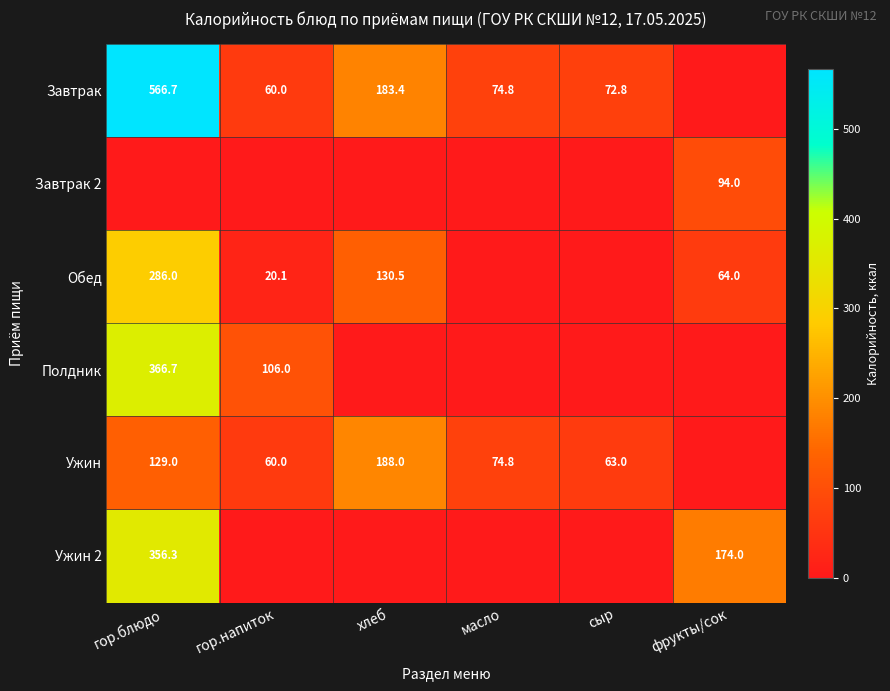

What is the difference between the Ужин values at масло and гор.напиток?

14.8